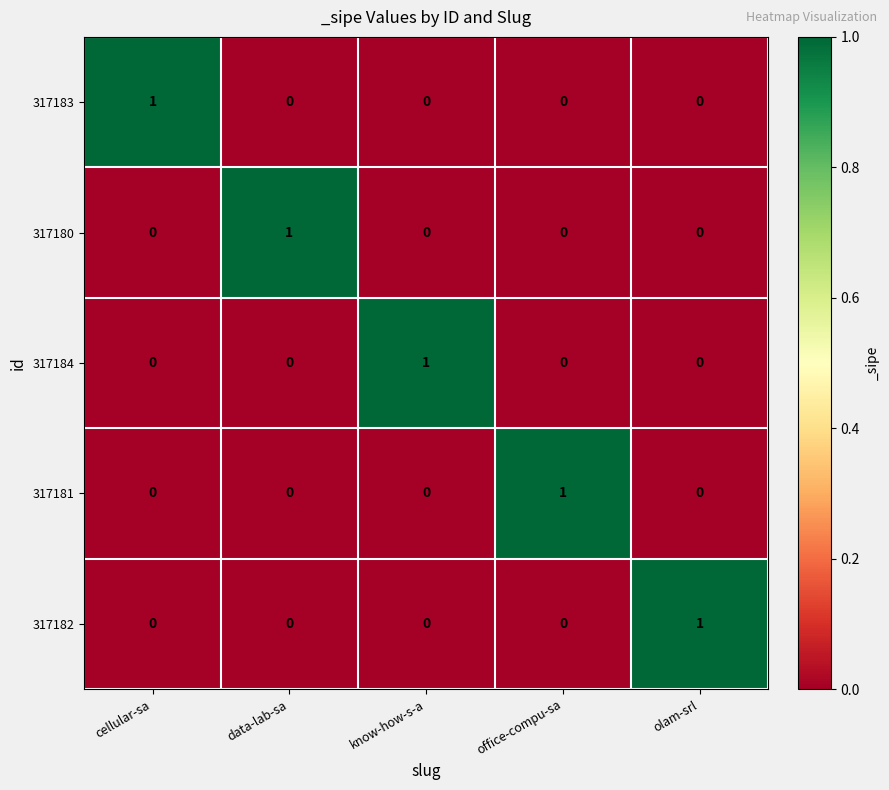

At which label does 317183 reach its peak?

cellular-sa